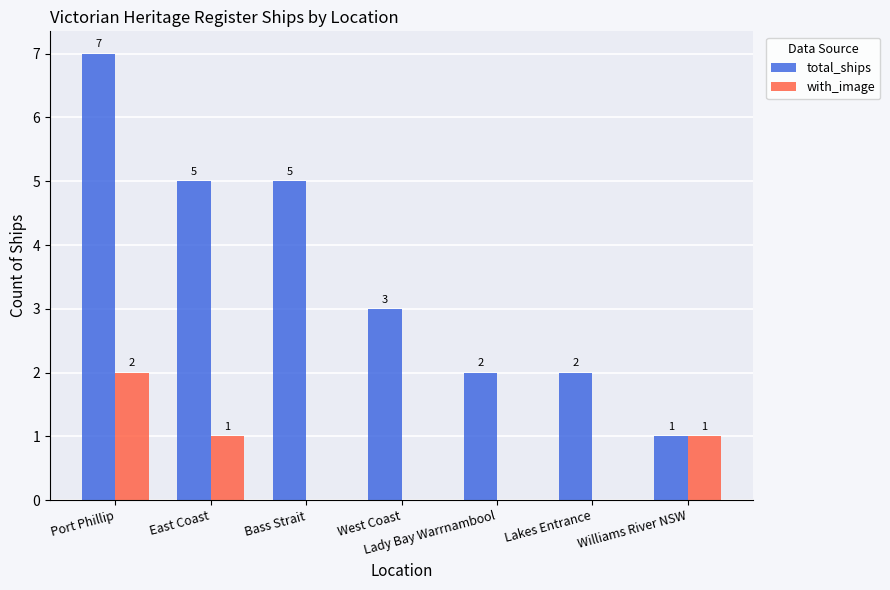

What is the greatest value displayed?

7